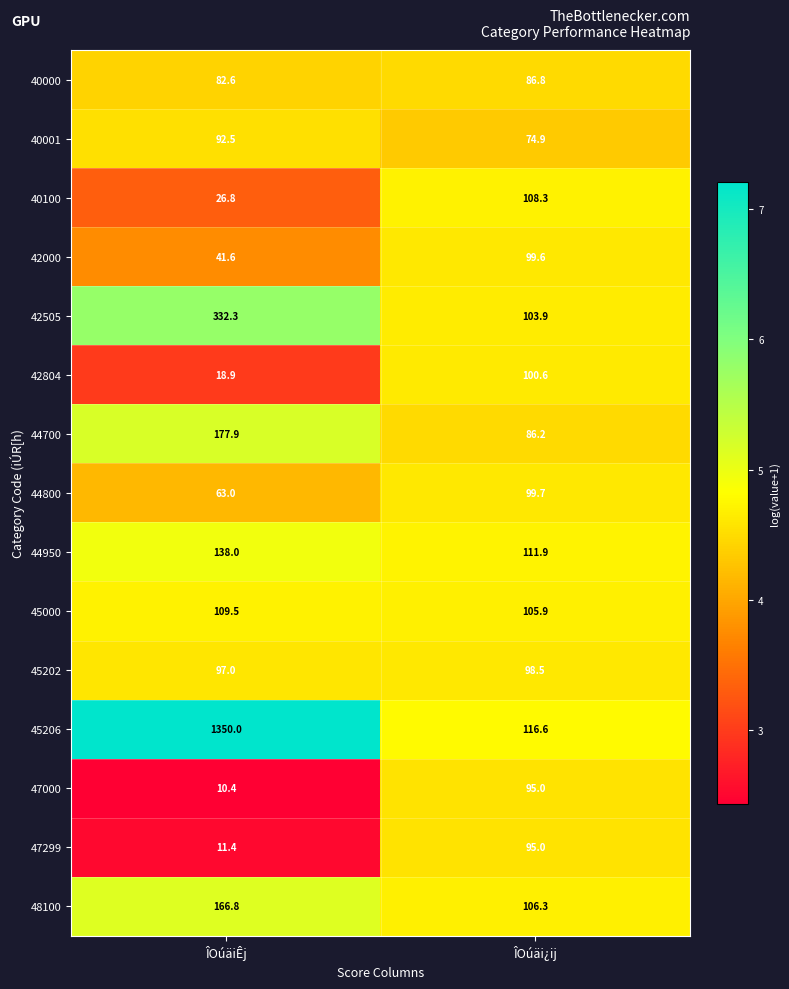

List the labels in order of 45206 value, largest first.

ÎOúäiÊj, ÎOúäi¿ij